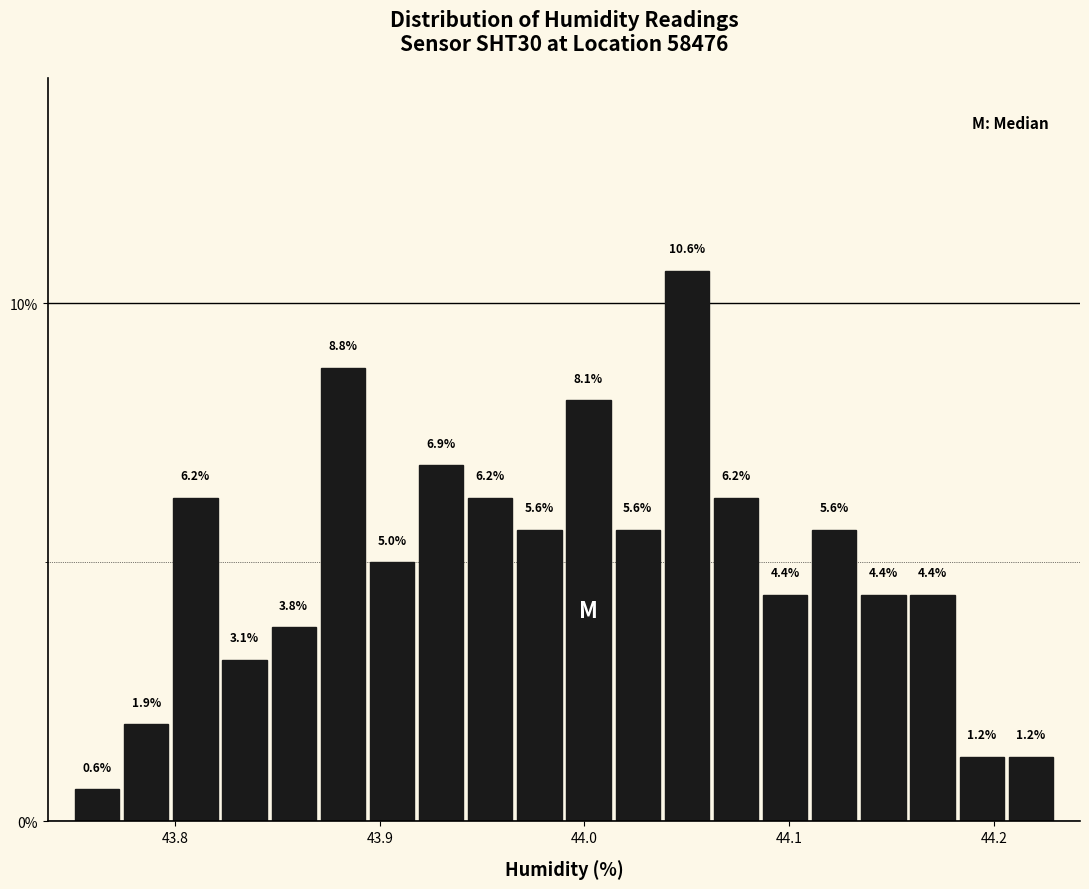

Read against the x-axis, roughly where is the centre of the tallest bar?

44.05